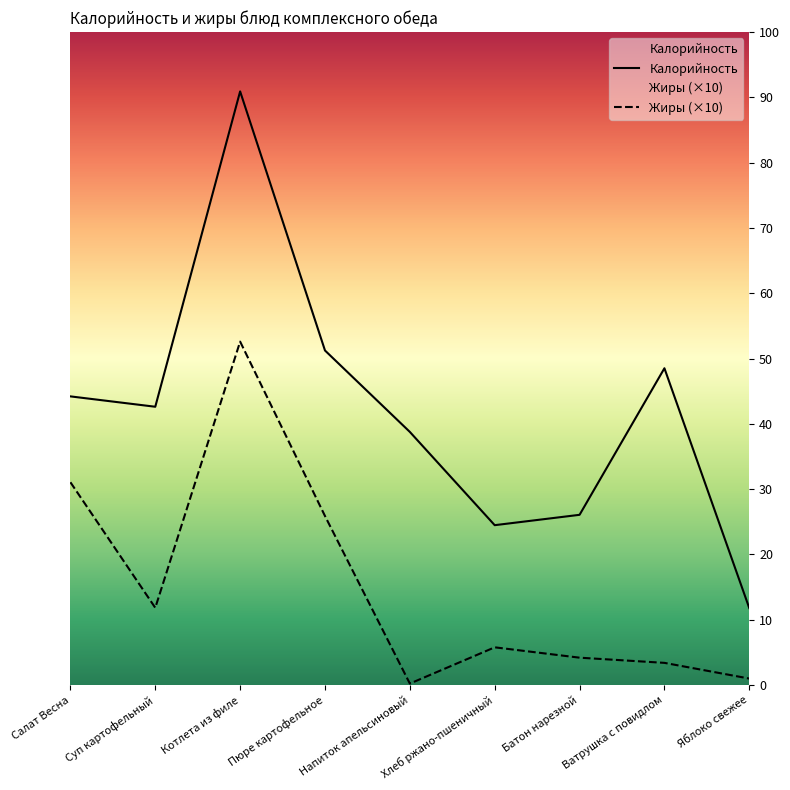

What is the label of the 8th point from the left?

Ватрушка с повидлом